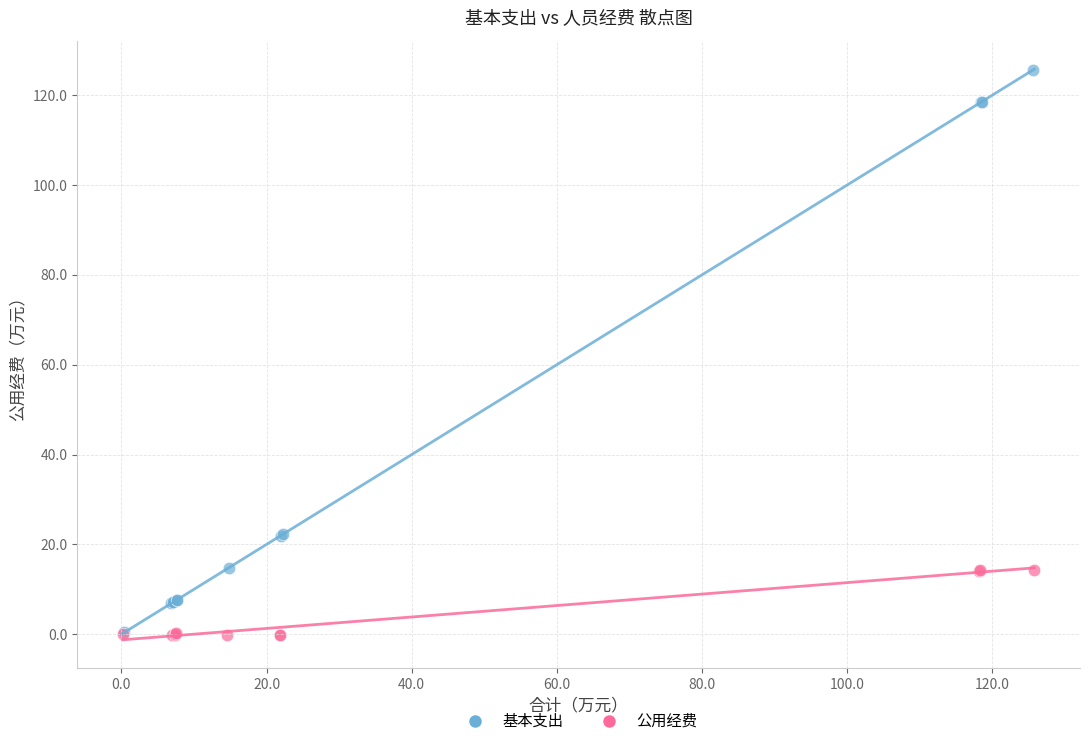

Which series has the largest Y range (max minus min)?

基本支出